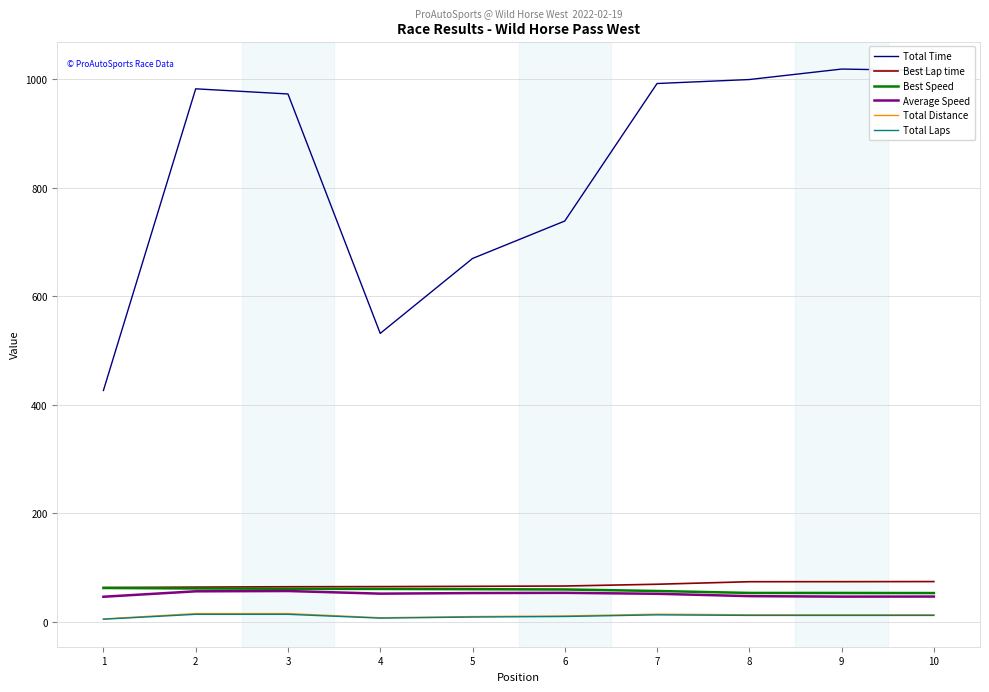

At how many categories does at least one series exceed 39?

10